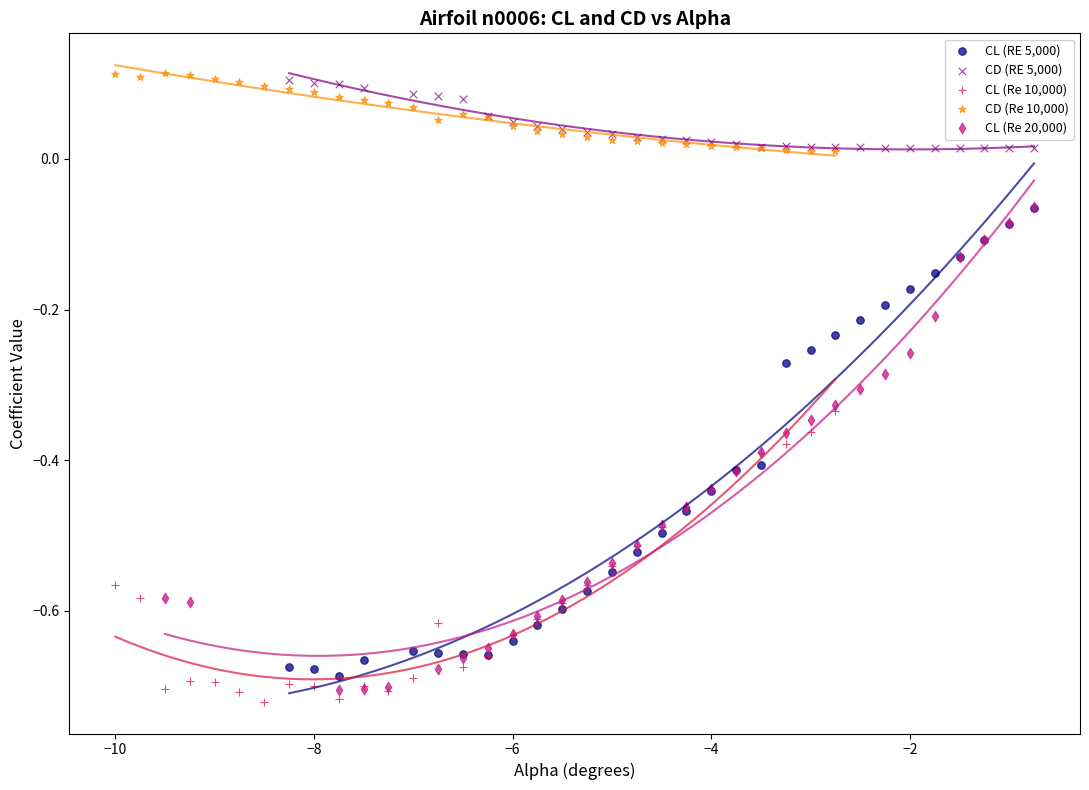

Which series has the largest Y range (max minus min)?

CL (Re 20,000)